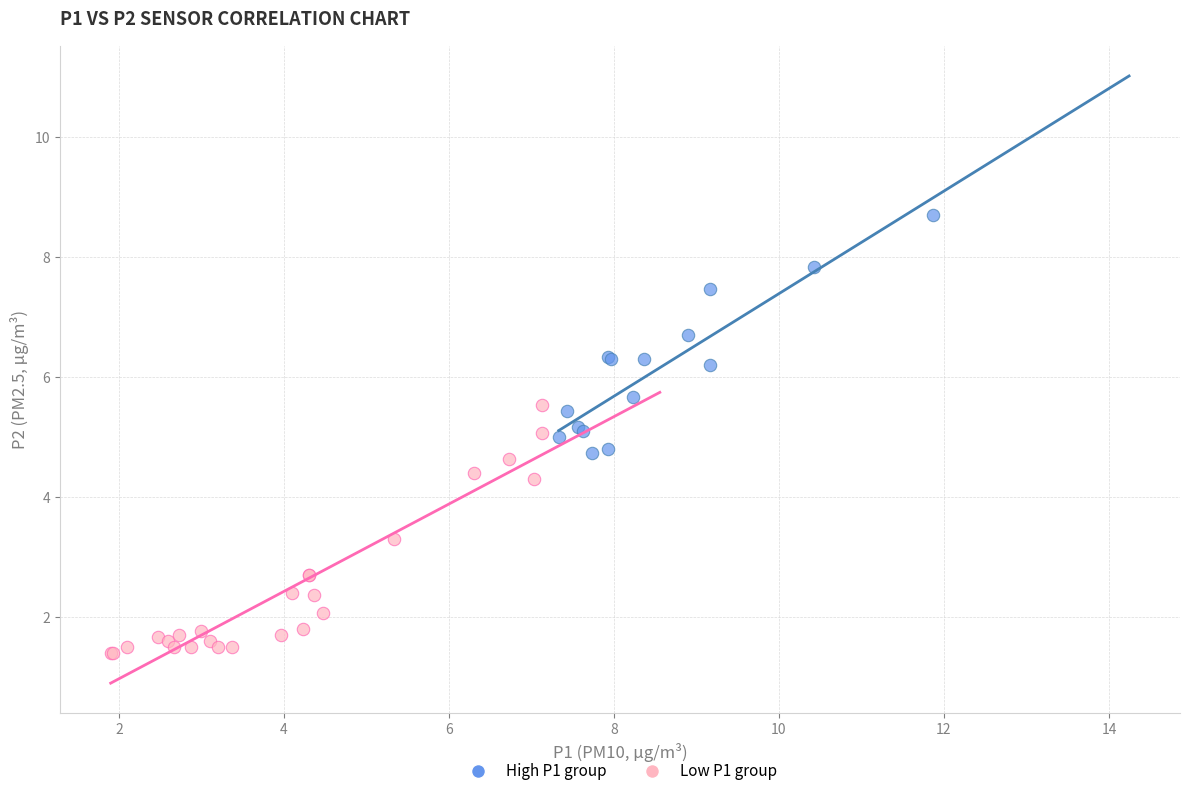

Which series reaches the minimum Y coordinate?

Low P1 group